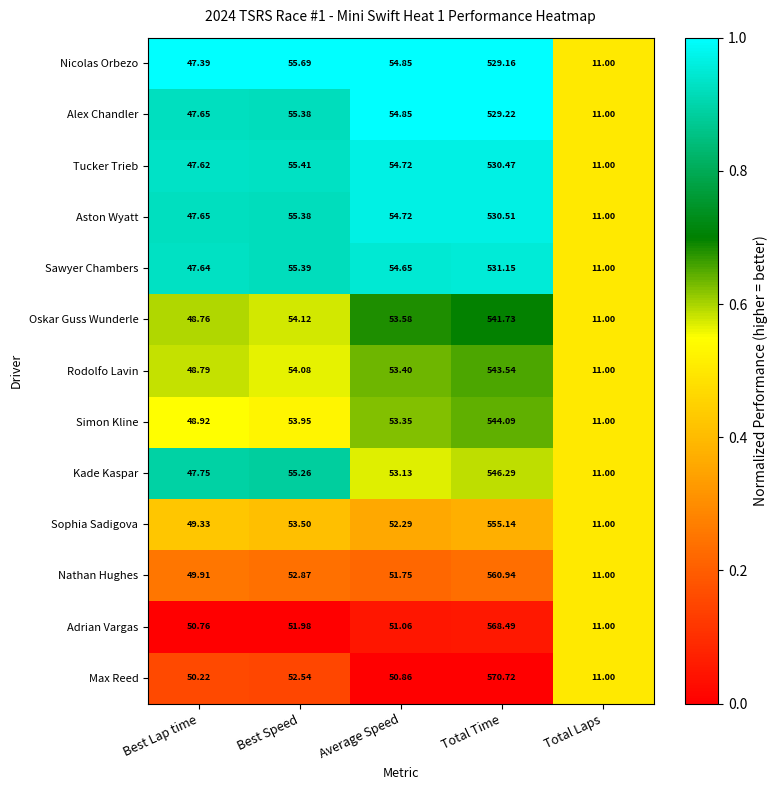

Which category has the highest value across all series?

Total Time